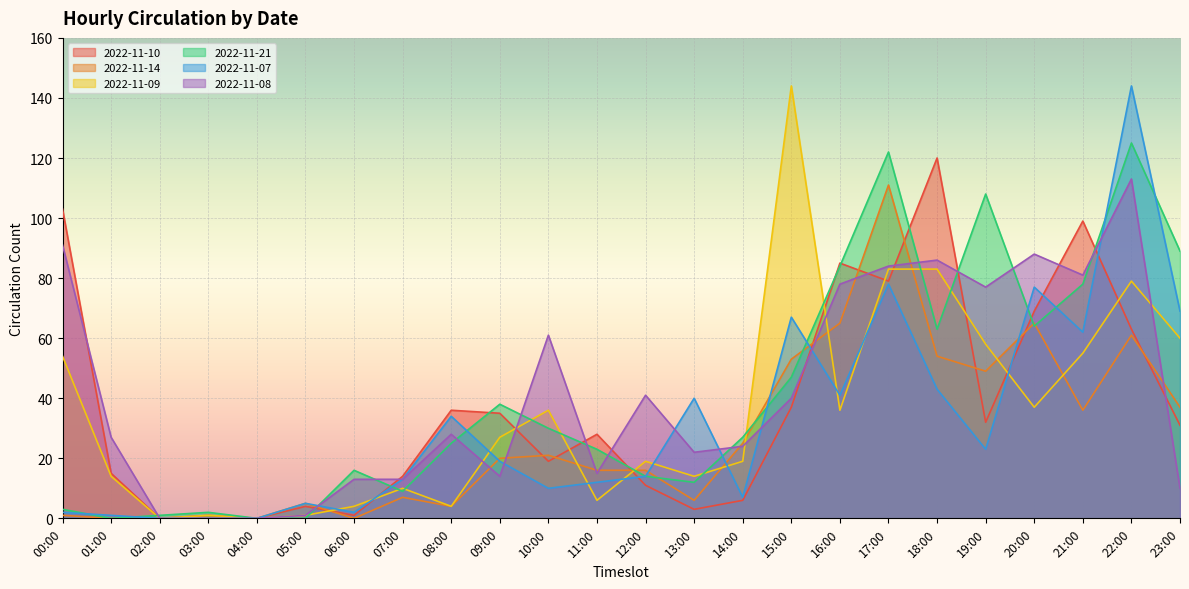

What is the label of the 2nd point from the right?

22:00